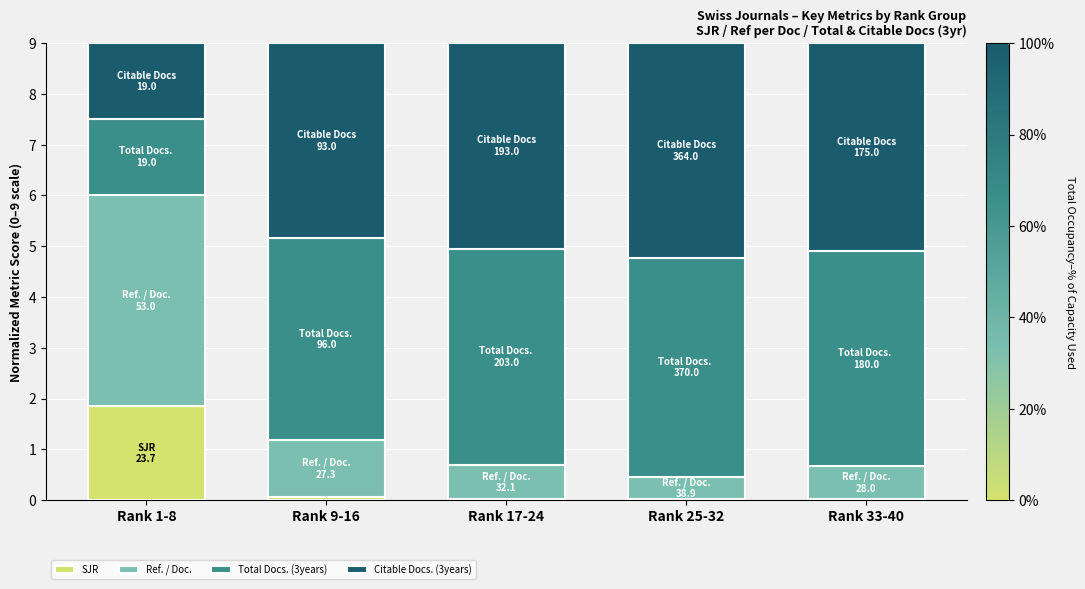

At which label does SJR reach its peak?

Rank 1-8